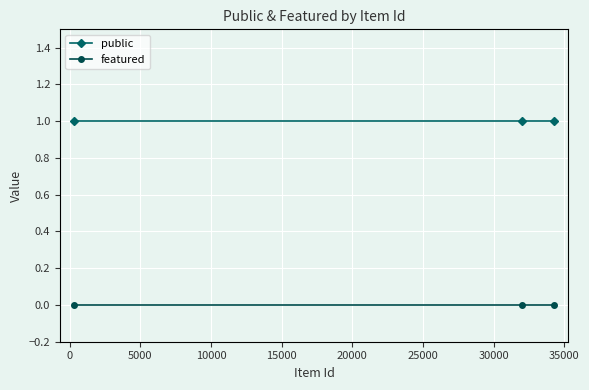

Rank the series by their average value, from lowest to highest.

featured, public